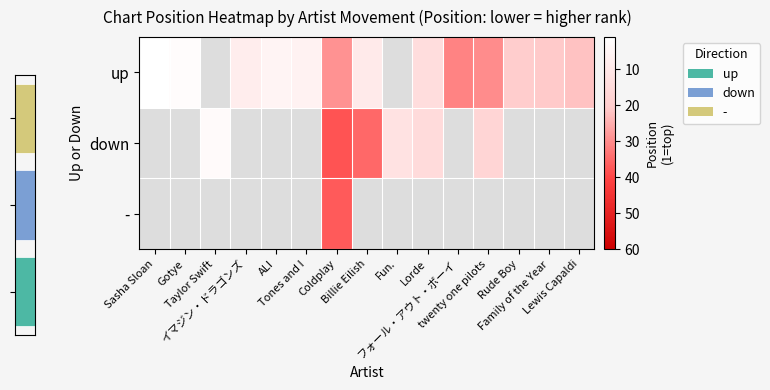

At how many categories does at least one series exceed 26?

4